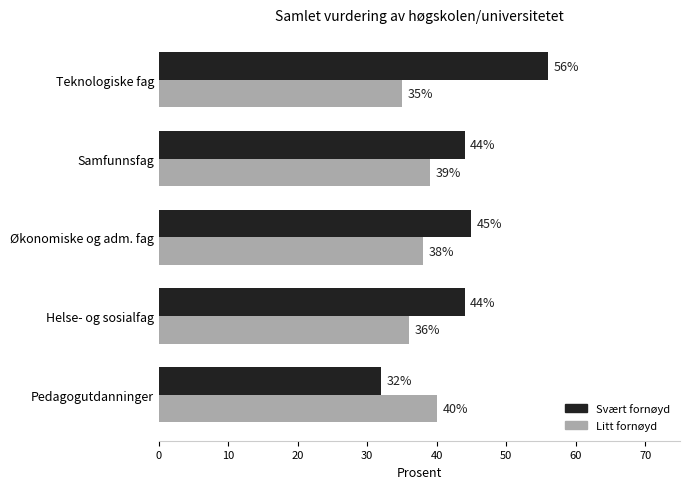

What are all the series names shown in the legend?

Svært fornøyd, Litt fornøyd